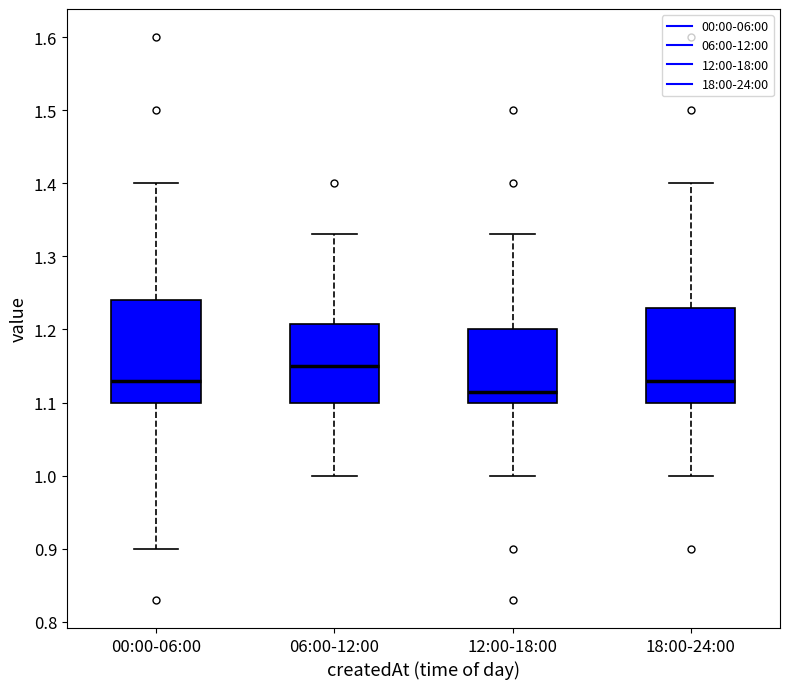

Where does the lower whisker of the box for 18:00-24:00 end on the y-axis? The values are not printed on the chart, so give them approximately, as read against the axis.

1.00